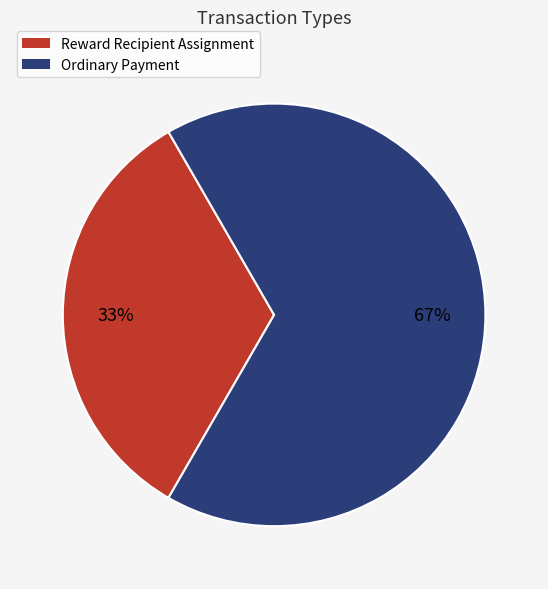

To the nearest percent, what is the average slice percentage?

50%